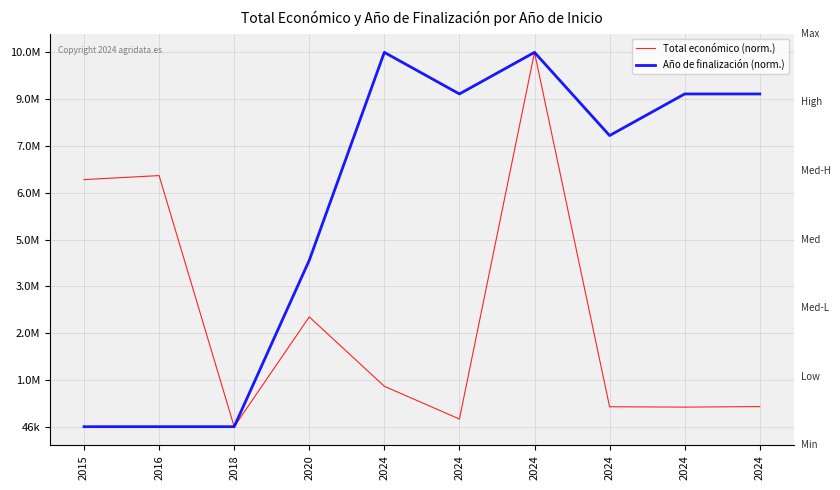

At how many categories does at least one series exceed 0?

9